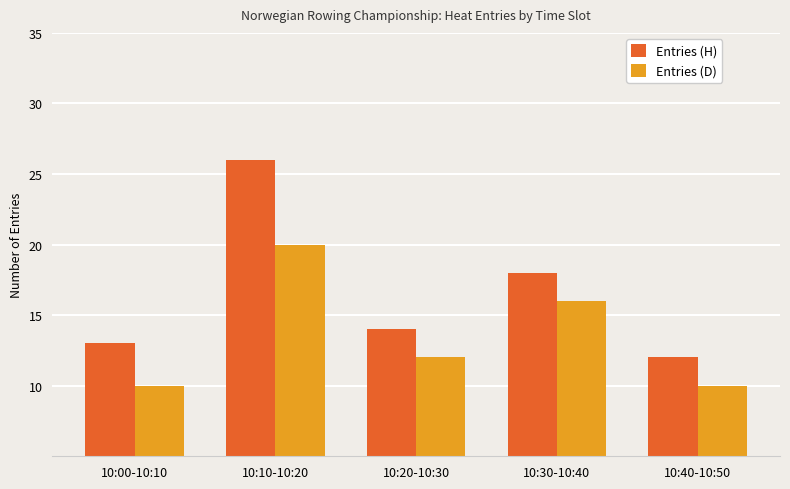

What is the value of the Entries (H) bar at the 3rd from the left?

14